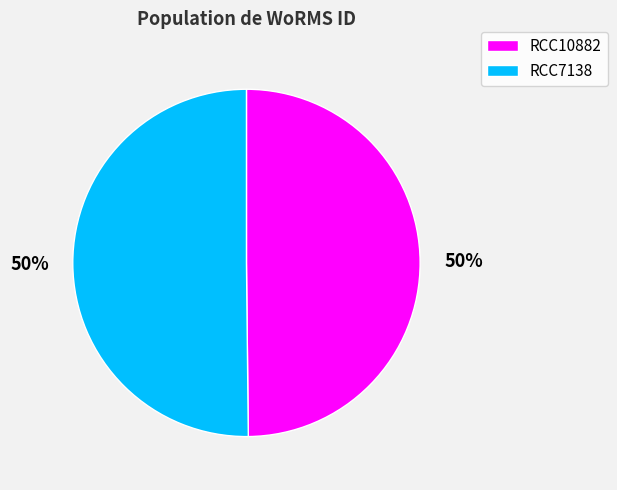

To the nearest percent, what is the average slice percentage?

50%